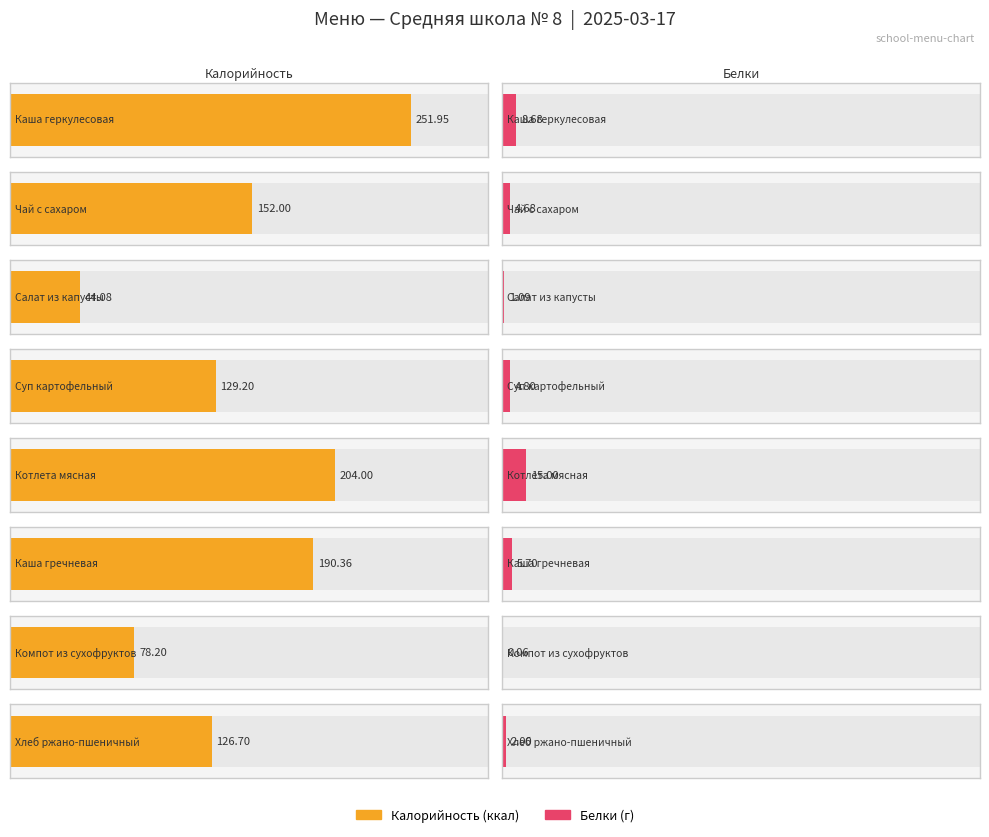

Reading left to right, extract all data points from this chart.

Калорийность: Каша геркулесовая=251.9	Чай с сахаром=152.0	Салат из капусты=44.1	Суп картофельный=129.2	Котлета мясная=204.0	Каша гречневая=190.4	Компот из сухофруктов=78.2	Хлеб ржано-пшеничный=126.7
Белки: Каша геркулесовая=8.7	Чай с сахаром=4.7	Салат из капусты=1.1	Суп картофельный=4.8	Котлета мясная=15.0	Каша гречневая=5.7	Компот из сухофруктов=0.1	Хлеб ржано-пшеничный=2.0